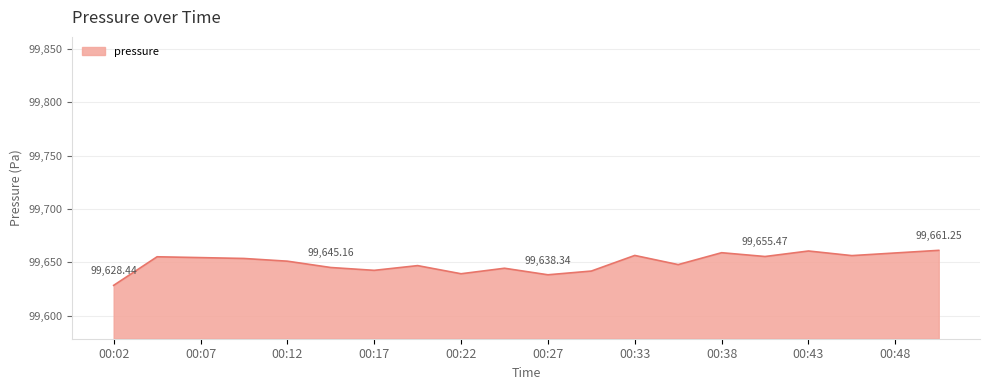

How many values exceed 99653?

10